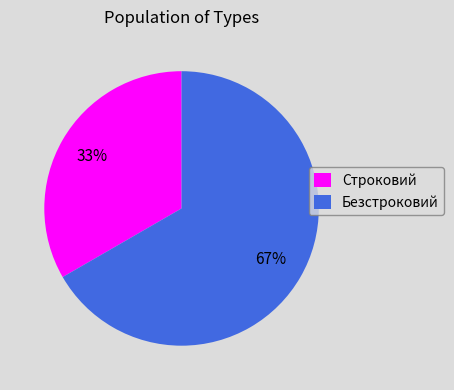

What percentage is the Безстроковий slice, to the nearest percent?

67%